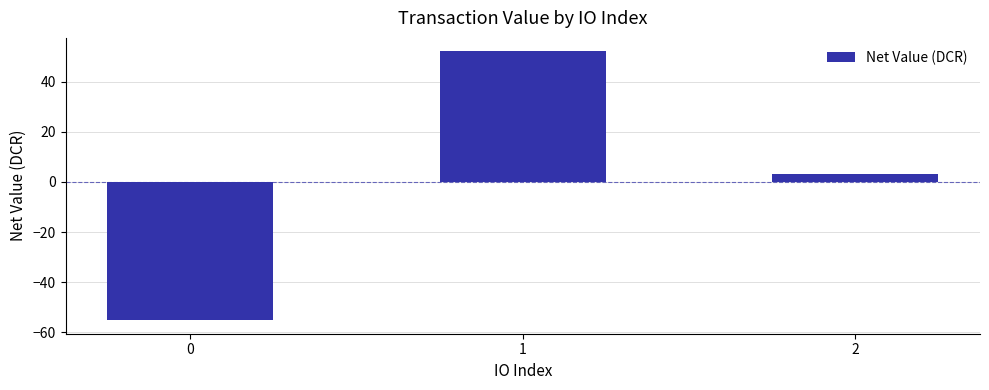

Does the chart contain any negative values?

Yes